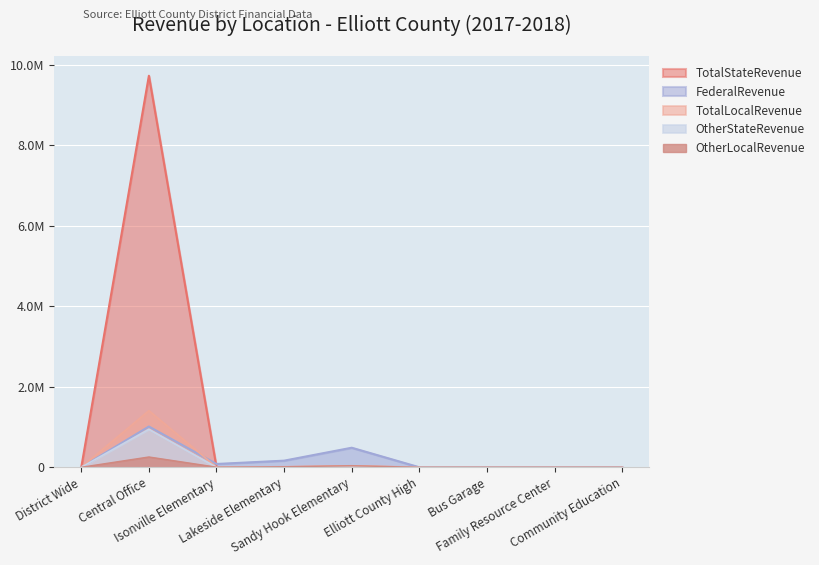

What are all the series names shown in the legend?

TotalStateRevenue, FederalRevenue, TotalLocalRevenue, OtherStateRevenue, OtherLocalRevenue